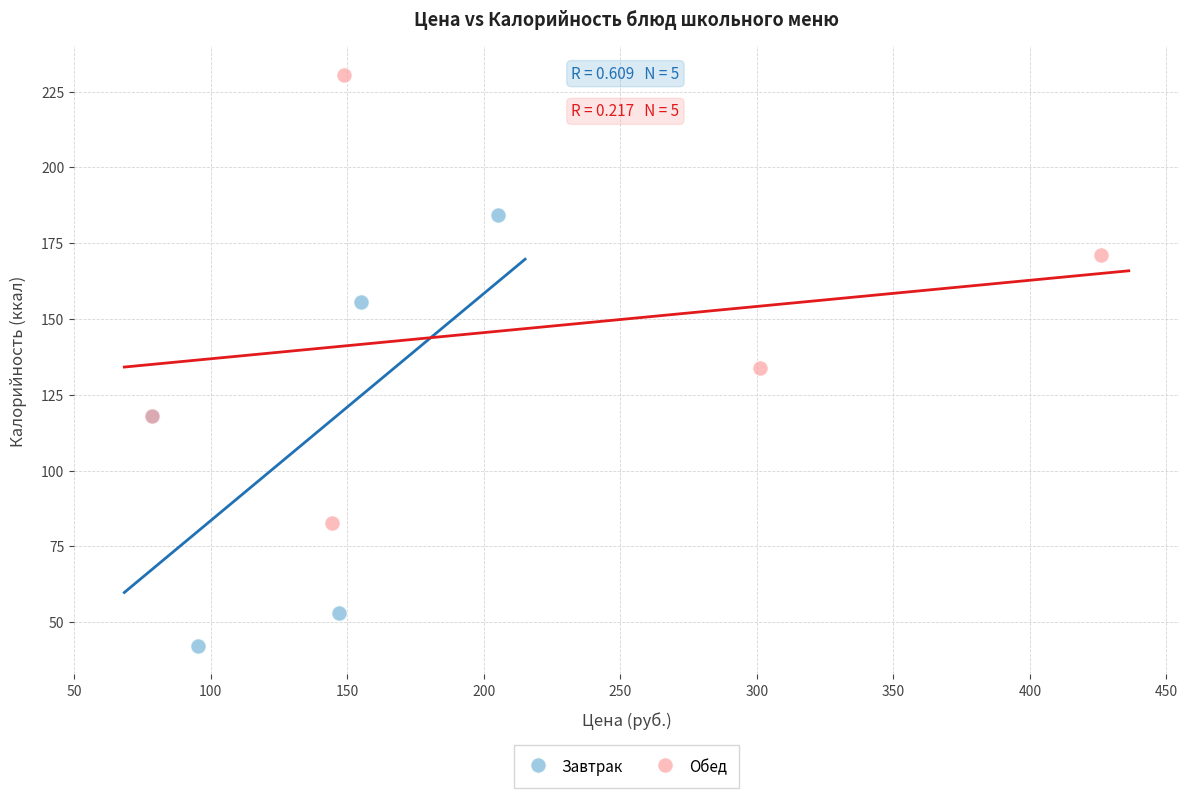

What are all the series names shown in the legend?

Завтрак, Обед